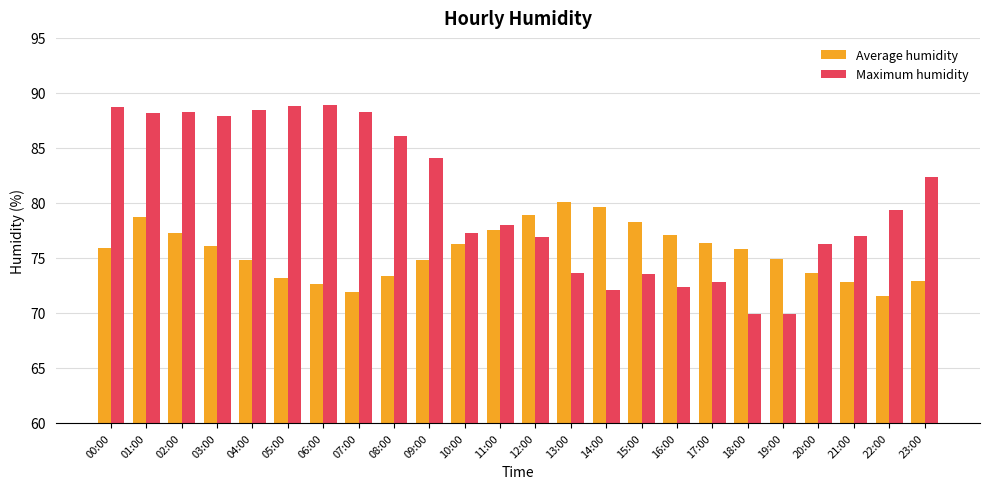

What is the difference between the highest and lowest values at 06:00?

16.3